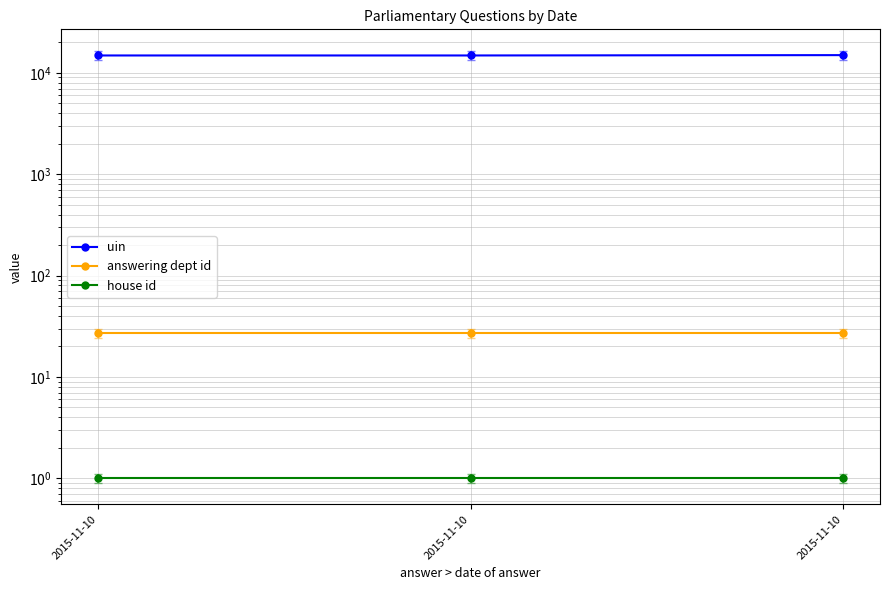

What is the value of the answering dept id point at the 1st from the left?

27